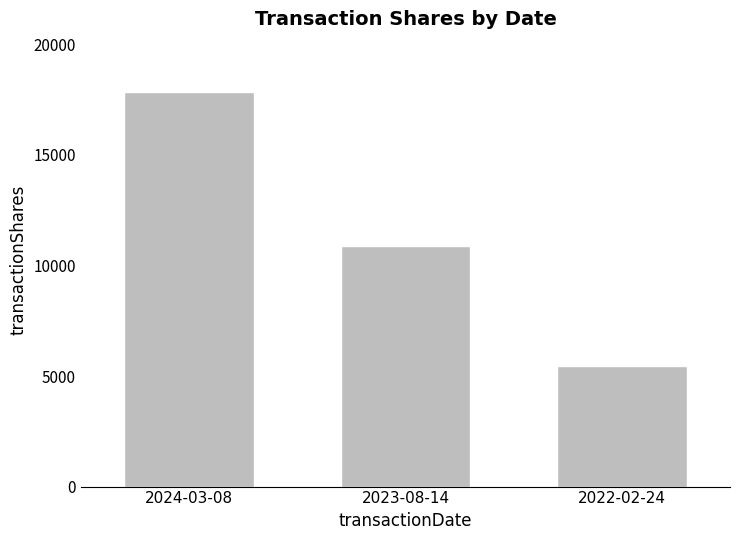

Where does the data first go above 10888?

2024-03-08